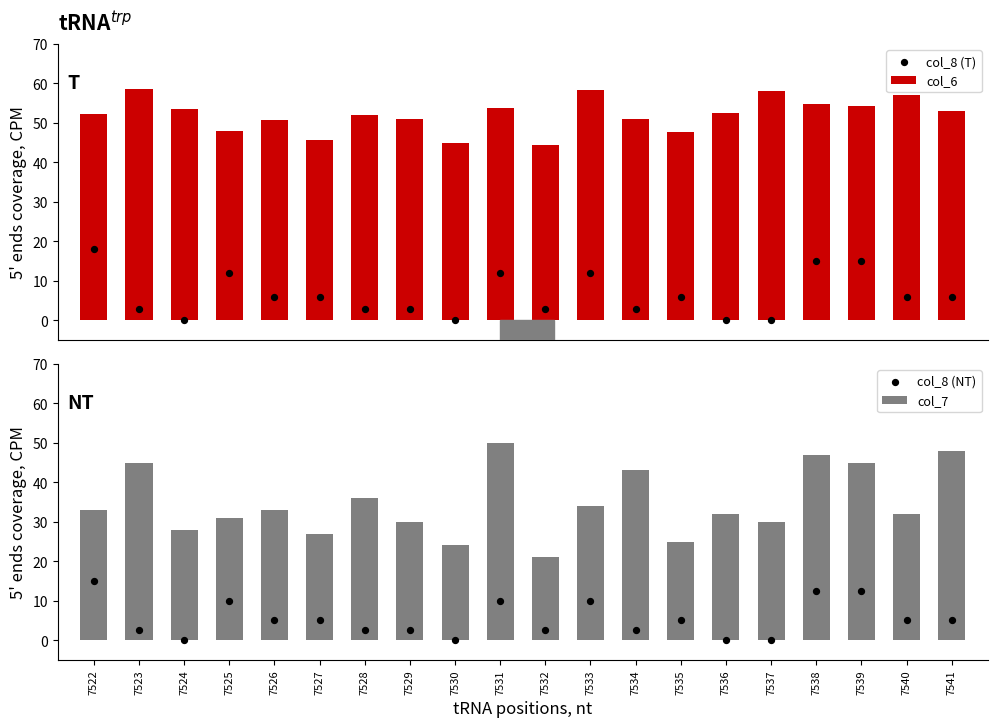

Which series reaches the maximum Y coordinate?

col_6